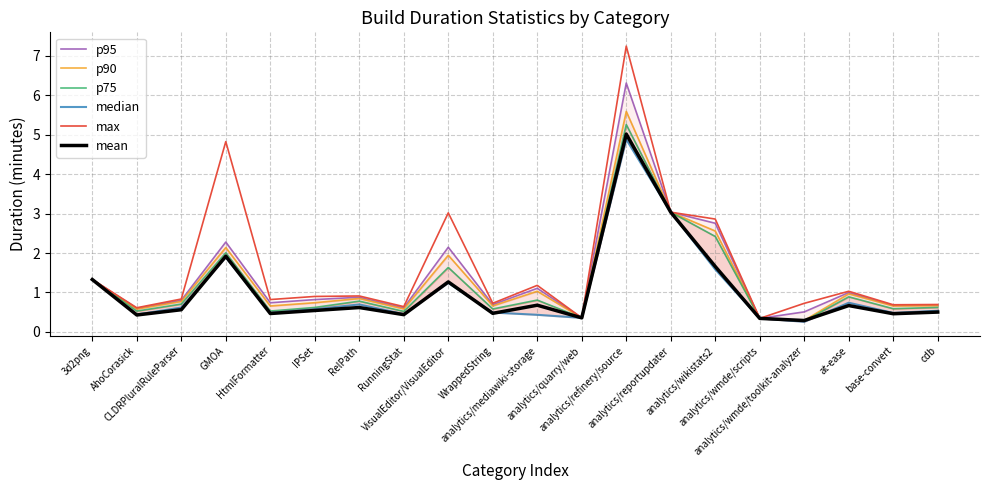

What is the label of the 3rd point from the right?

at-ease